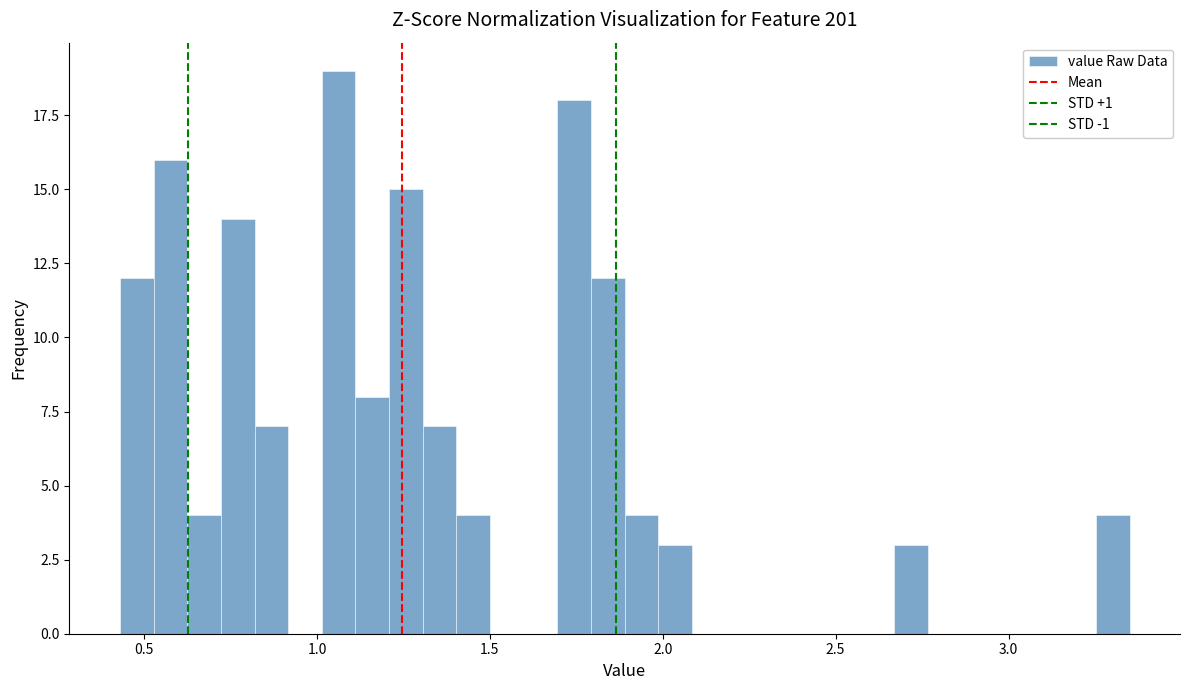

Around what value on the x-axis is the tallest bar? Give the approximate position of its centre, as read against the axis.

1.05